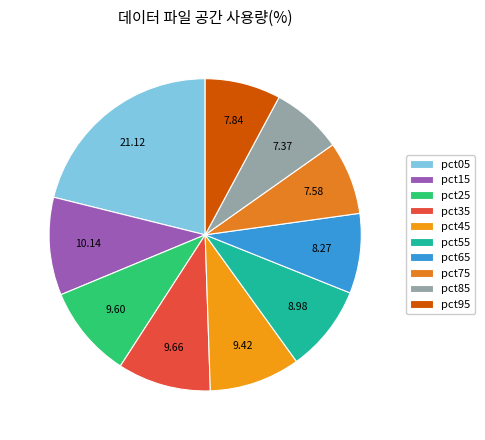

Count the number of slices in the pie.

10